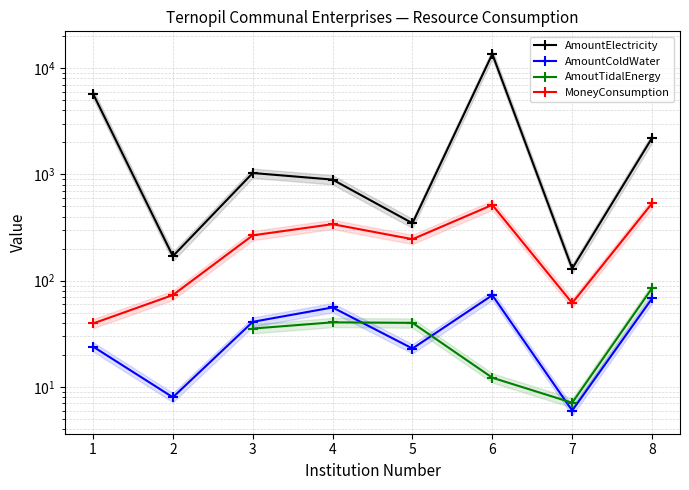

What are all the series names shown in the legend?

AmountElectricity, AmountColdWater, AmoutTidalEnergy, MoneyConsumption